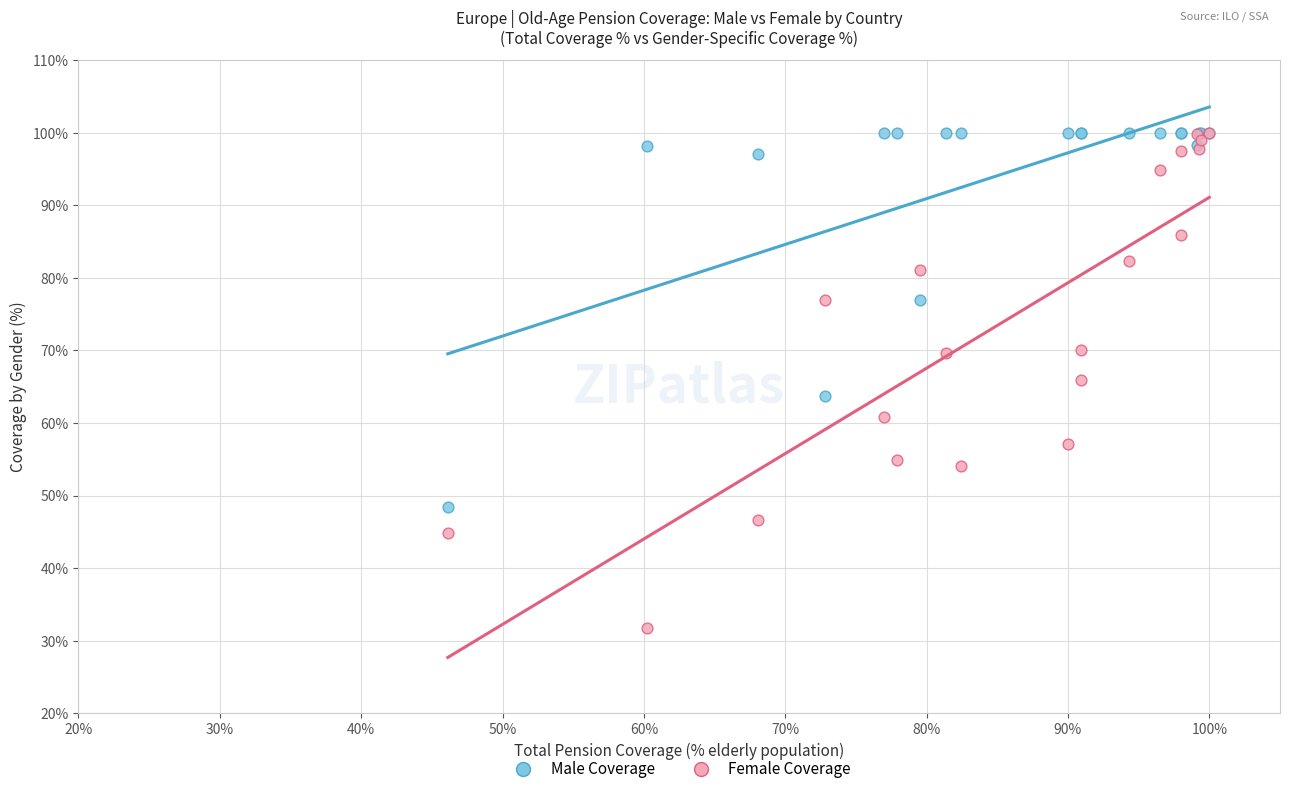

Which series contains the lowest Y value?

Female Coverage